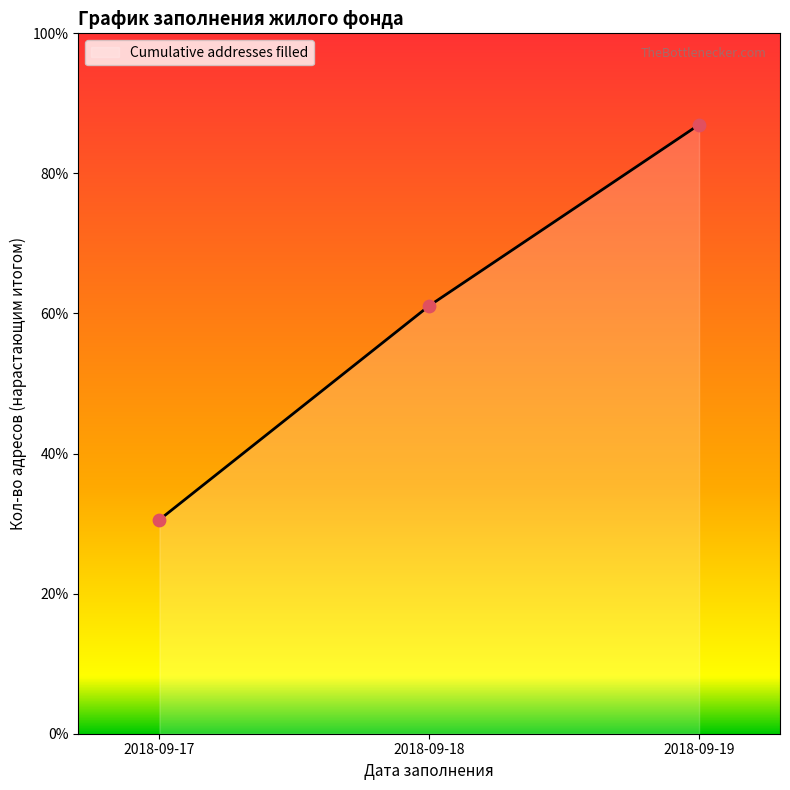

Is this an area chart (filled region under the line)?

Yes